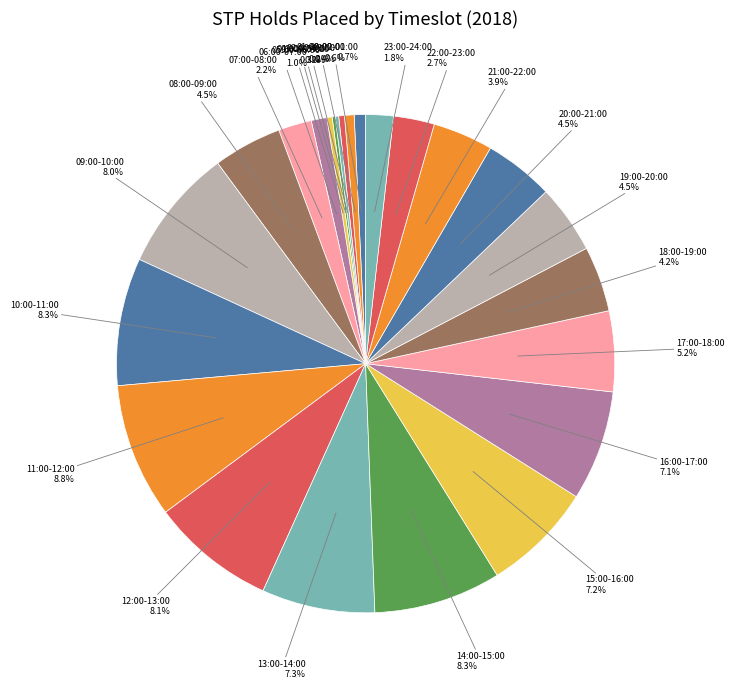

What percentage do 10:00-11:00 and 06:00-07:00 together represent?

9.3%